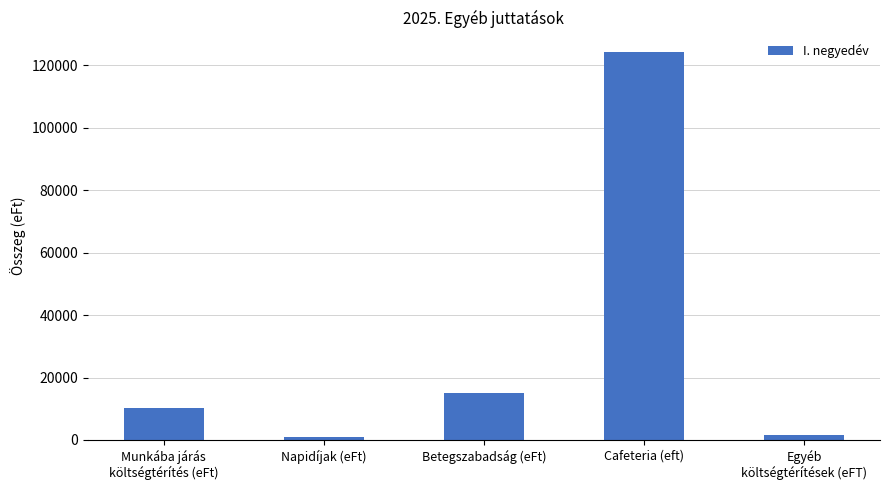

How many categories are shown in the chart?

5